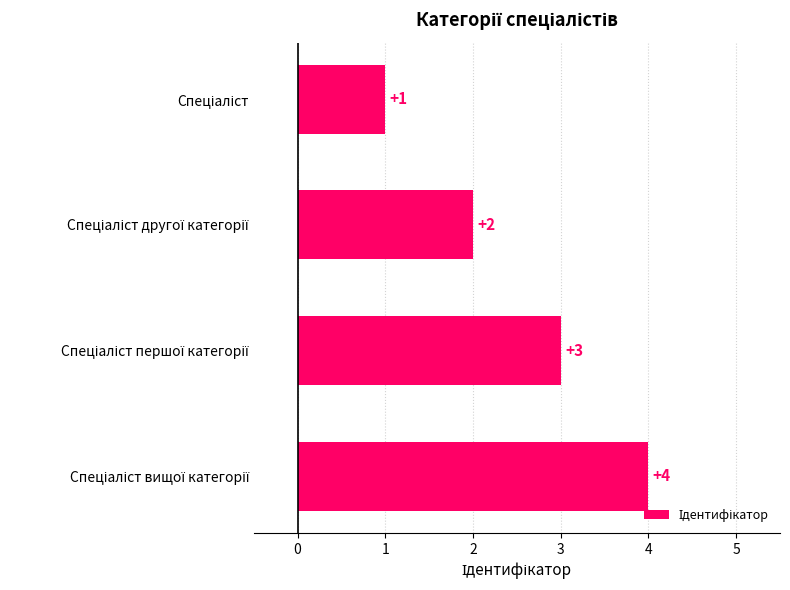

How many bars are there in total?

4